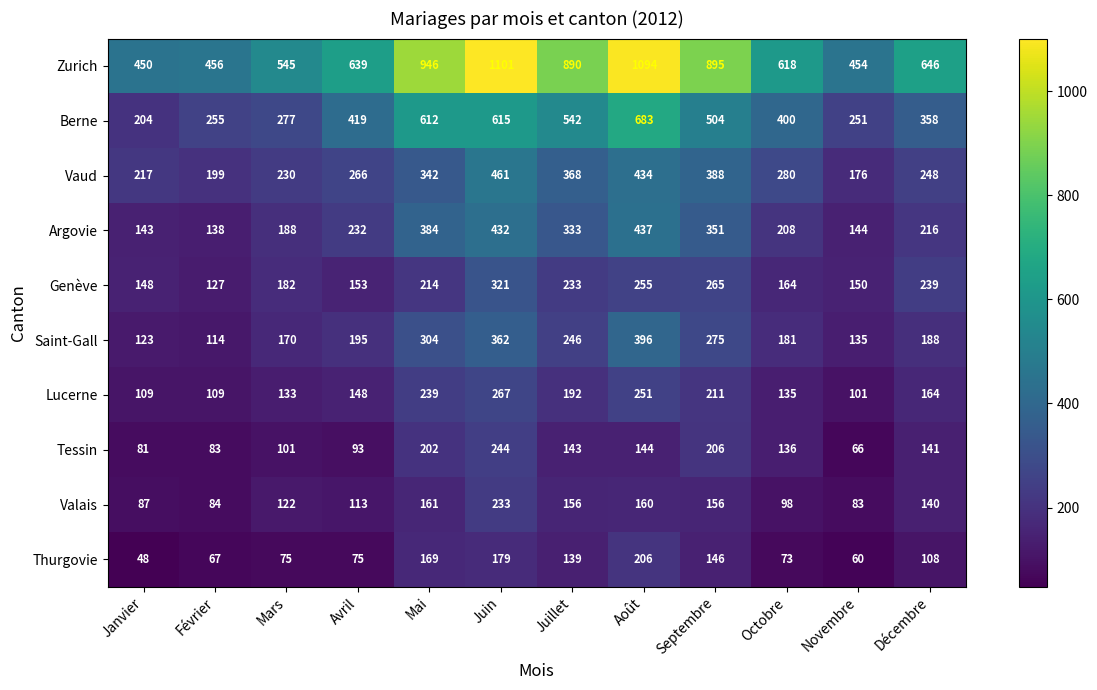

Rank the series at Novembre from highest to lowest value.

Zurich, Berne, Vaud, Genève, Argovie, Saint-Gall, Lucerne, Valais, Tessin, Thurgovie